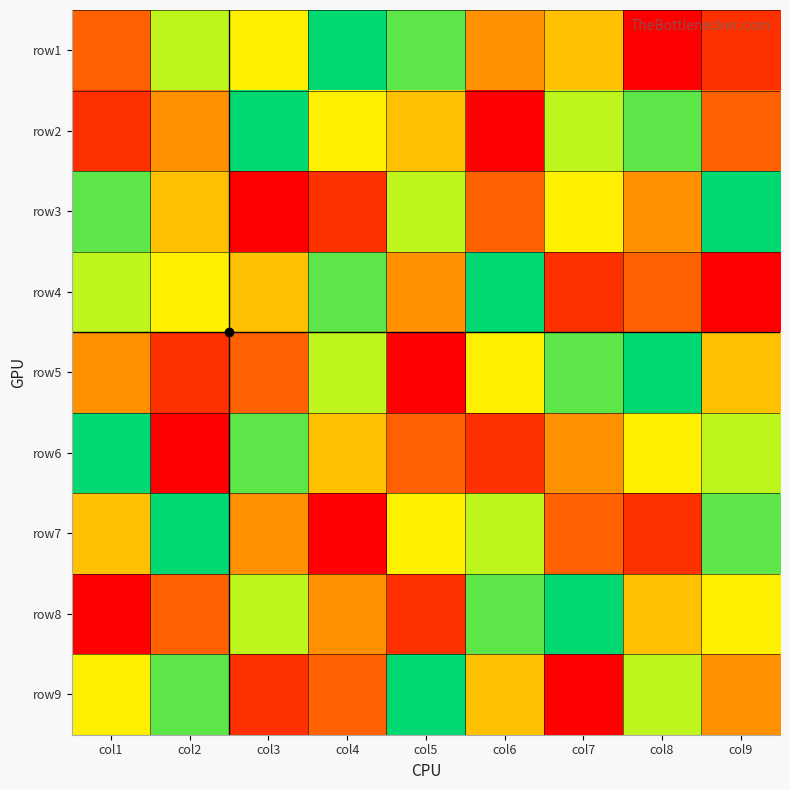

At which category is the sum across all series the highest?

col1